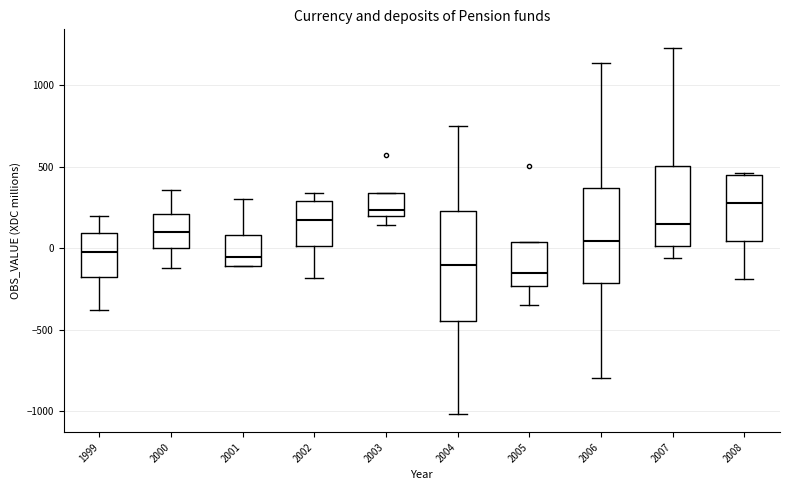

Reading left to right, read every box against the y-axis: the position of its median line, the range the box covers, and the ends of its whiskers. The values are not printed on the chart, so give them approximately, as read against the axis.

1999: median 0, box -200 to 100, whiskers -400 to 200
2000: median 100, box 0 to 200, whiskers -100 to 350
2001: median -50, box -100 to 100, whiskers -100 to 300
2002: median 200, box 0 to 300, whiskers -200 to 350
2003: median 250, box 200 to 350, whiskers 150 to 350
2004: median -100, box -450 to 250, whiskers -1000 to 750
2005: median -150, box -250 to 50, whiskers -350 to 50
2006: median 50, box -200 to 350, whiskers -800 to 1150
2007: median 150, box 0 to 500, whiskers -50 to 1250
2008: median 300, box 50 to 450, whiskers -200 to 450 (just above the box's upper edge)